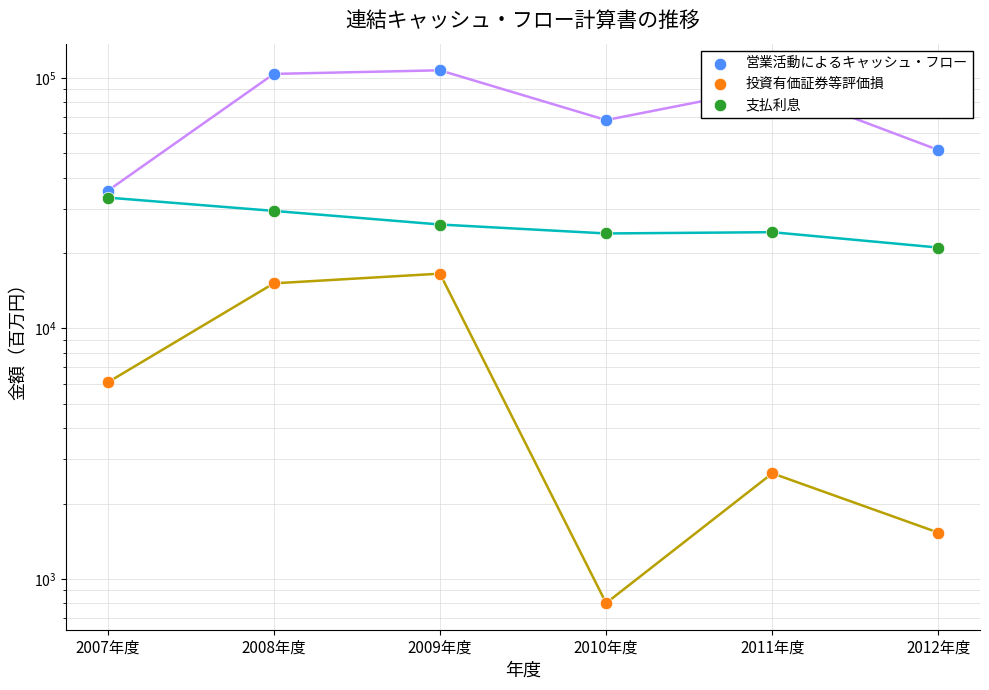

At which category is the sum across all series the highest?

2009年度